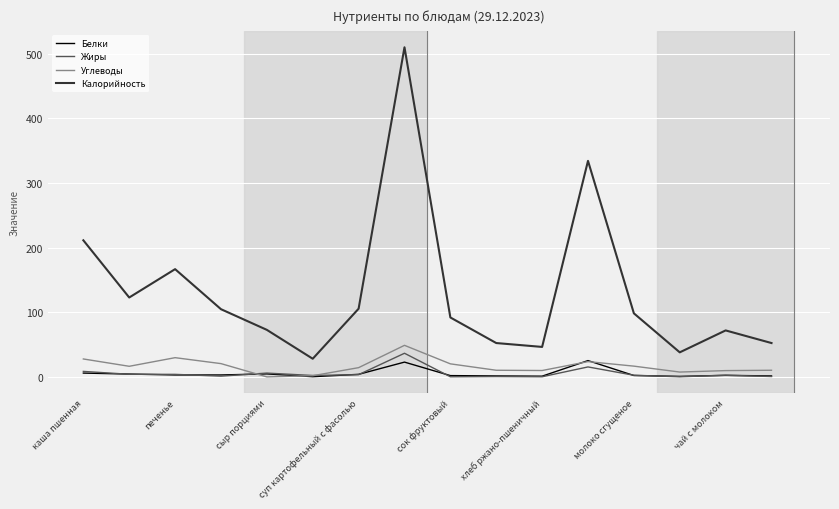

Which series has the largest range (max minus min)?

Калорийность